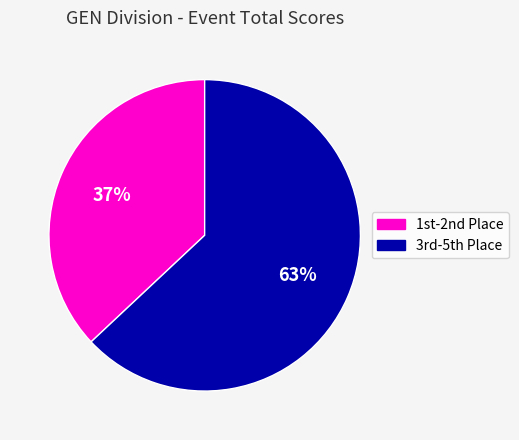

To the nearest percent, what is the average slice percentage?

50%